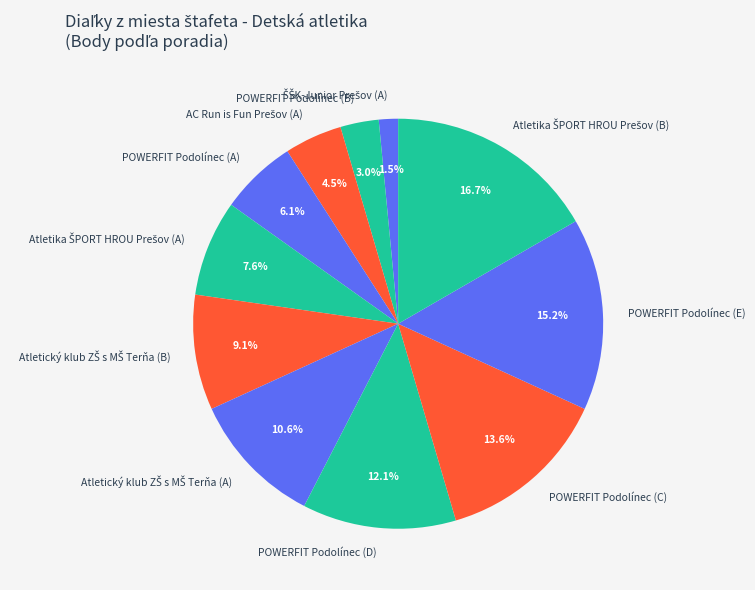

Does POWERFIT Podolínec (B) represent more than half of the total?

No